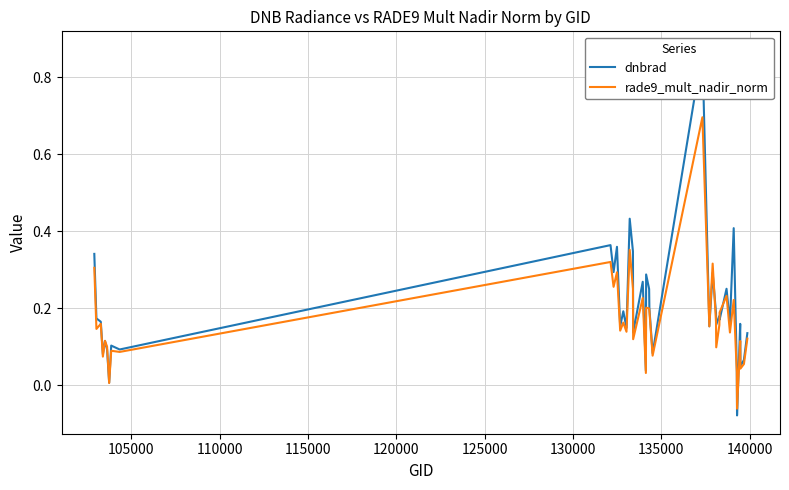

How many data points does each series have?

40